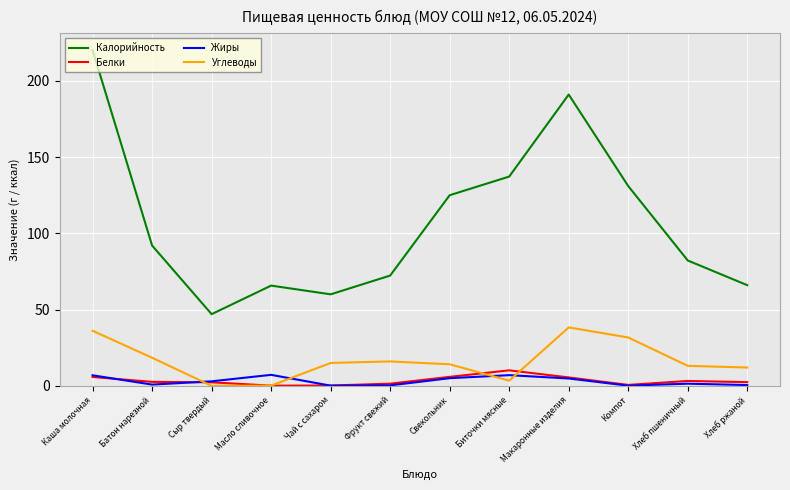

Which series changed the most between Масло сливочное and Биточки мясные?

Калорийность